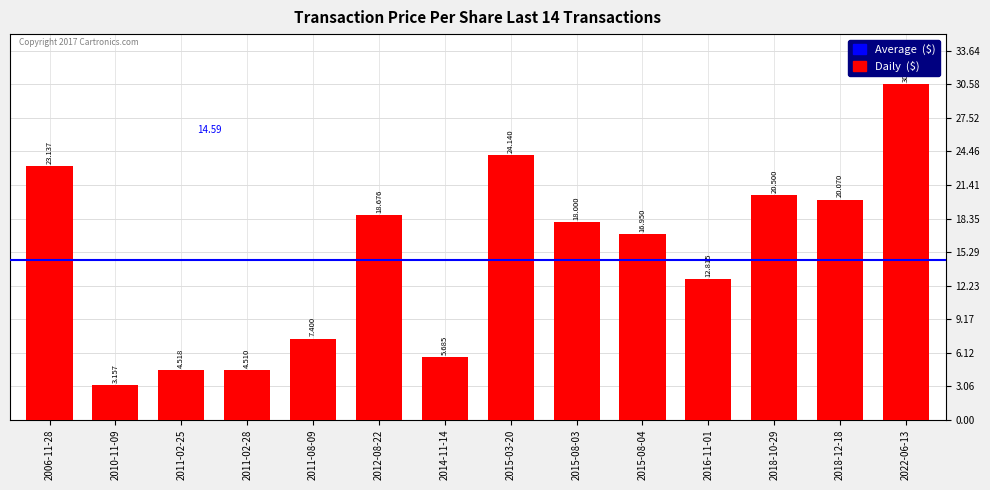

True or false: the data shows 12.8 at 2016-11-01.

True